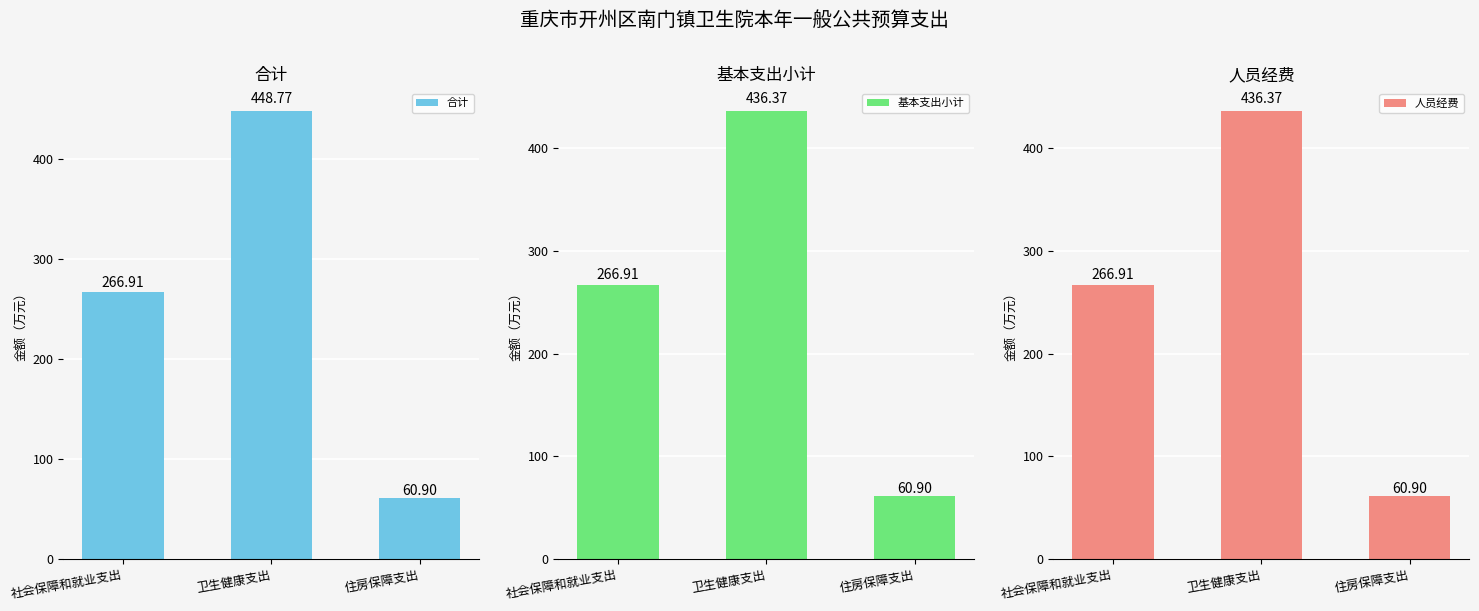

Where does the 合计 series first go above 266?

社会保障和就业支出